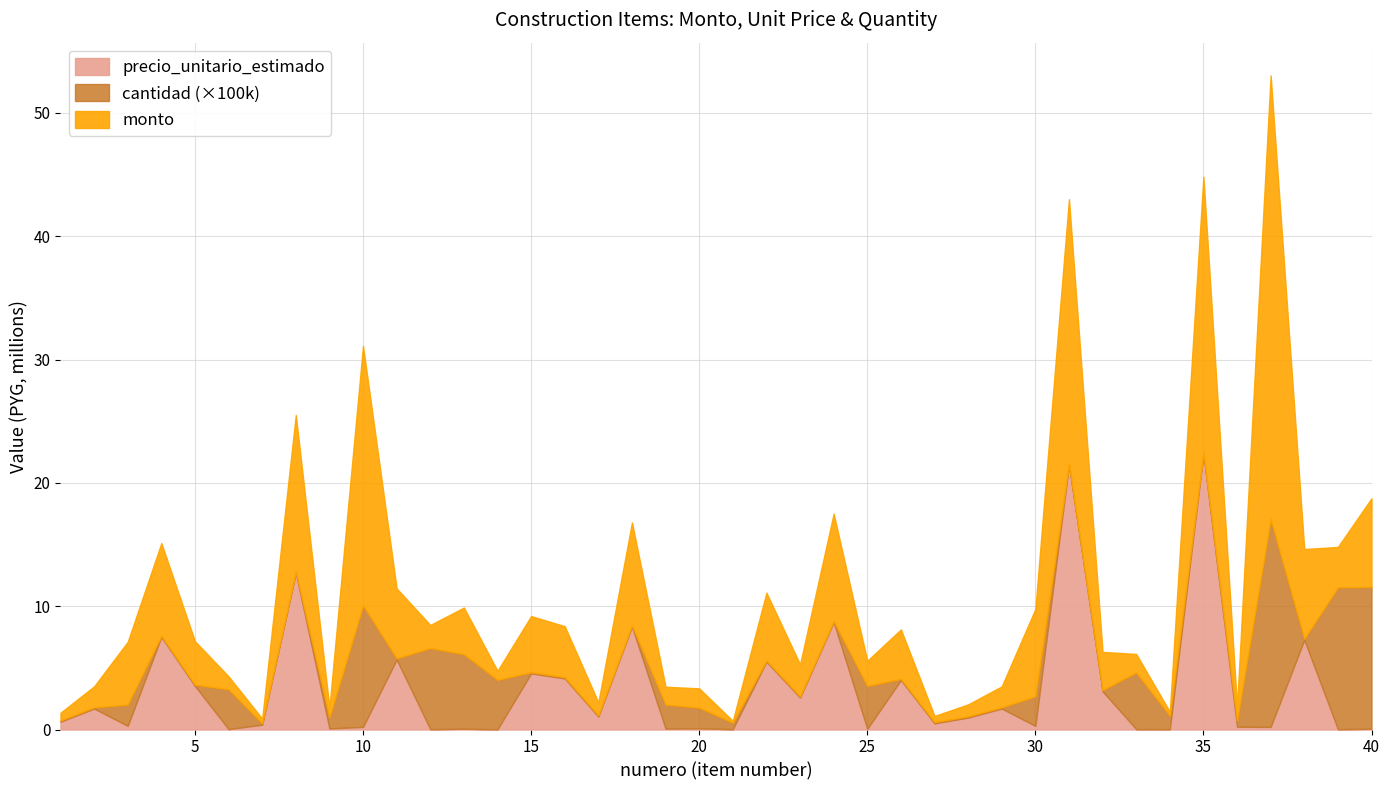

Which label corresponds to the largest value in the chart?

37